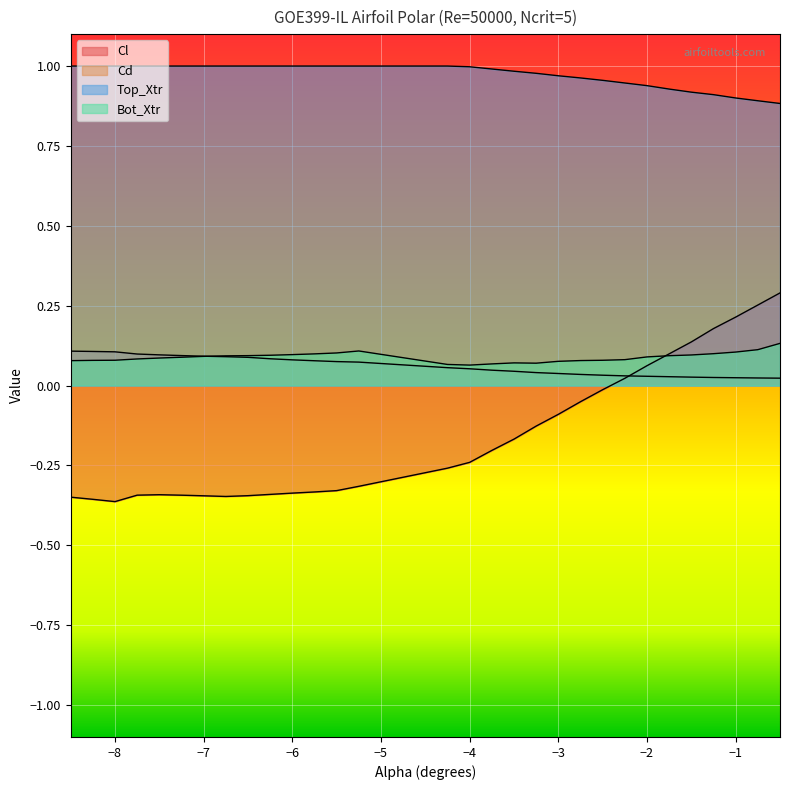

What is the label of the 24th point from the left?

-2.0